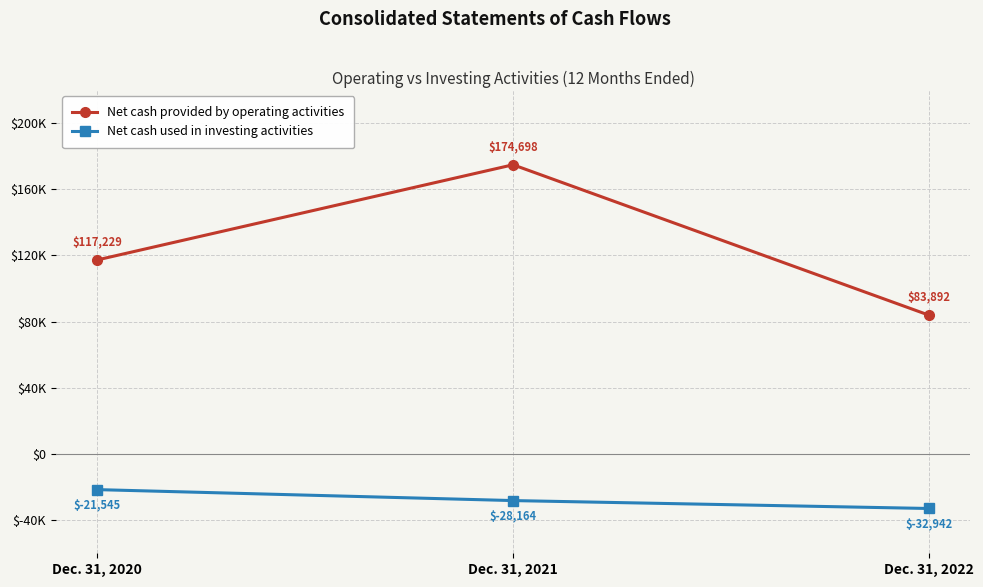

What is the value of the Net cash used in investing activities point at the 2nd from the left?

-28164